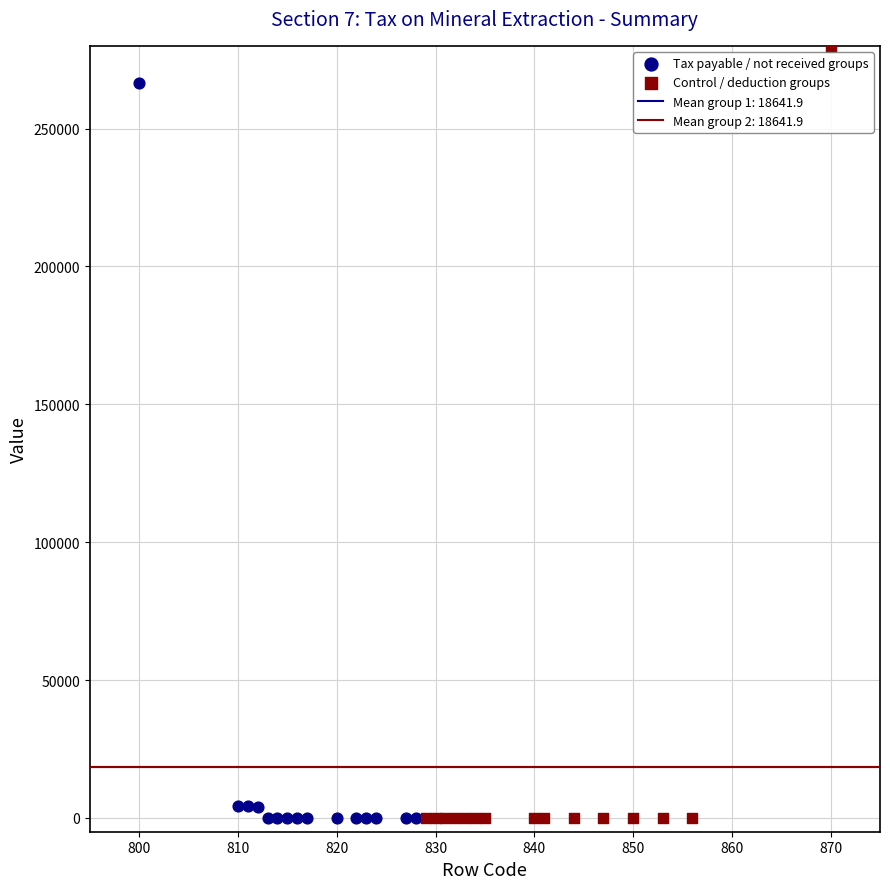

Which series reaches the maximum Y coordinate?

Control / deduction groups